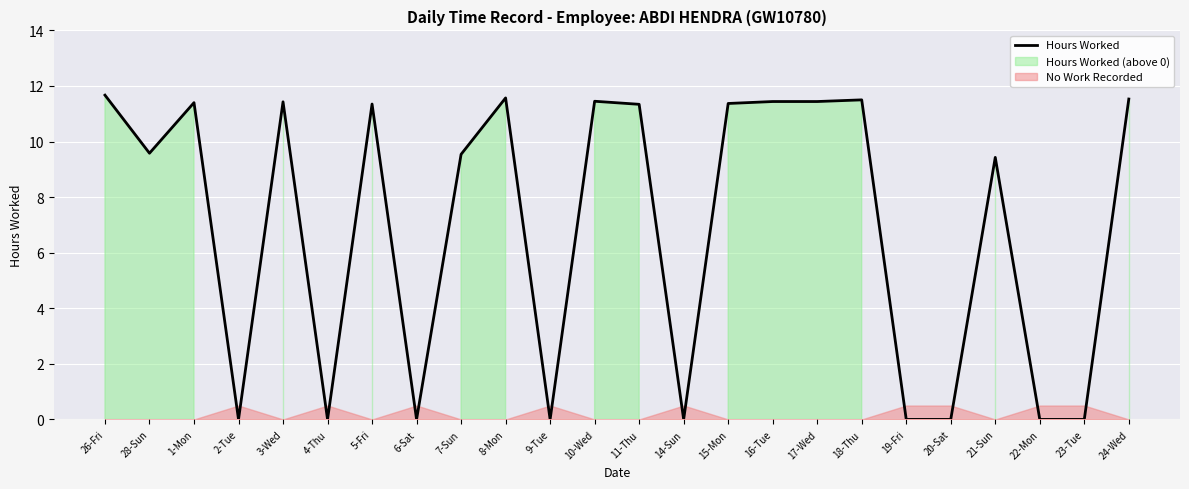

Rank the categories by value from highest to lowest.

26-Fri, 8-Mon, 24-Wed, 18-Thu, 10-Wed, 16-Tue, 17-Wed, 3-Wed, 1-Mon, 15-Mon, 5-Fri, 11-Thu, 28-Sun, 7-Sun, 21-Sun, 2-Tue, 4-Thu, 6-Sat, 9-Tue, 14-Sun, 19-Fri, 20-Sat, 22-Mon, 23-Tue